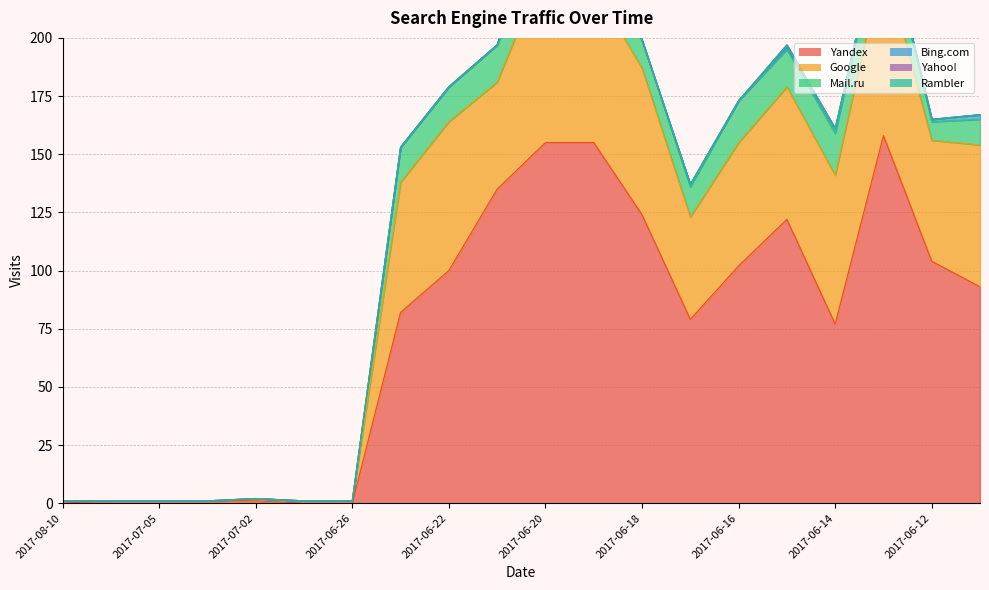

Count the number of categories in the chart.

20